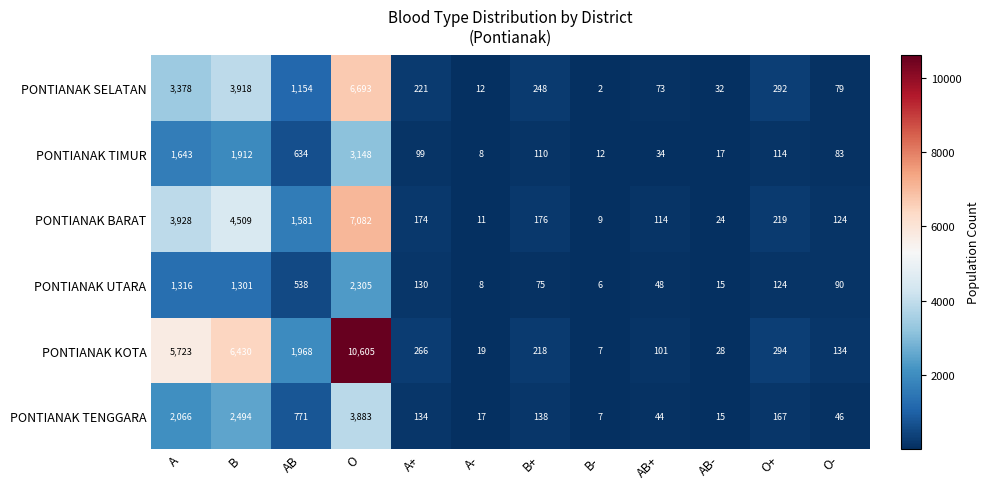

What is the difference between the second highest and second lowest values in the PONTIANAK BARAT series?

4498